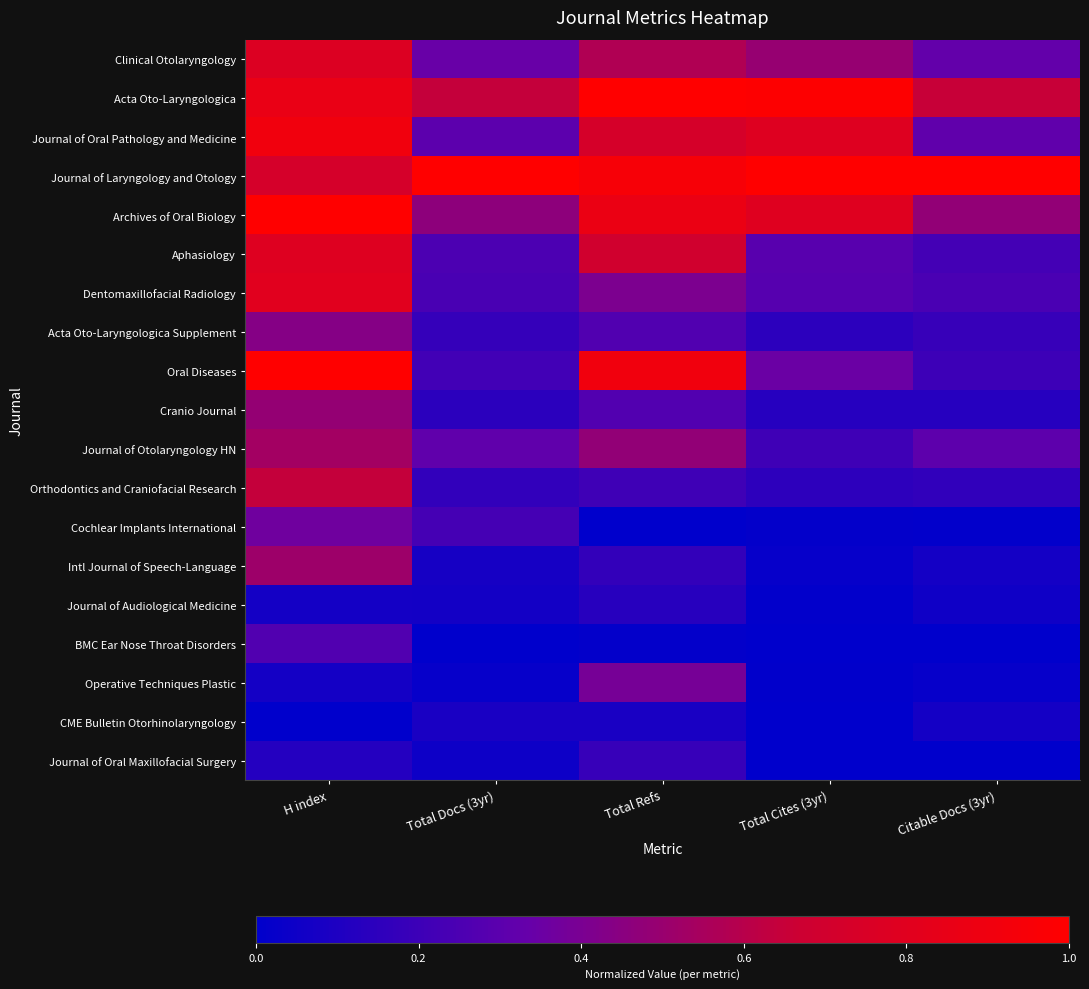

What is the total value across all series at Total Cites (3yr)?

5.7